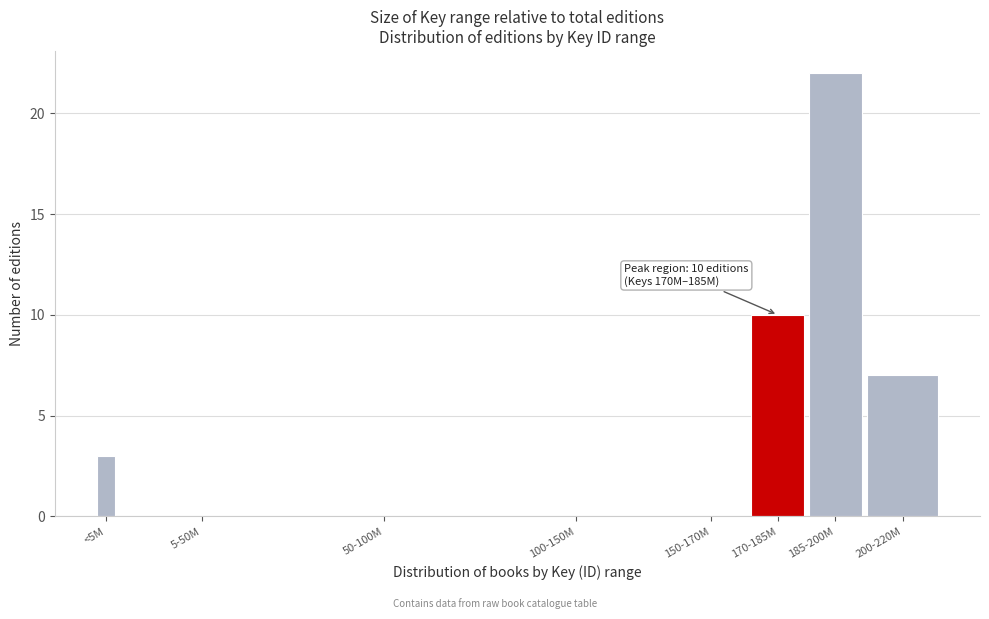

Reading left to right, list all the values displayed in this chart.

<5M=3	5-50M=0	50-100M=0	100-150M=0	150-170M=0	170-185M=10	185-200M=22	200-220M=7